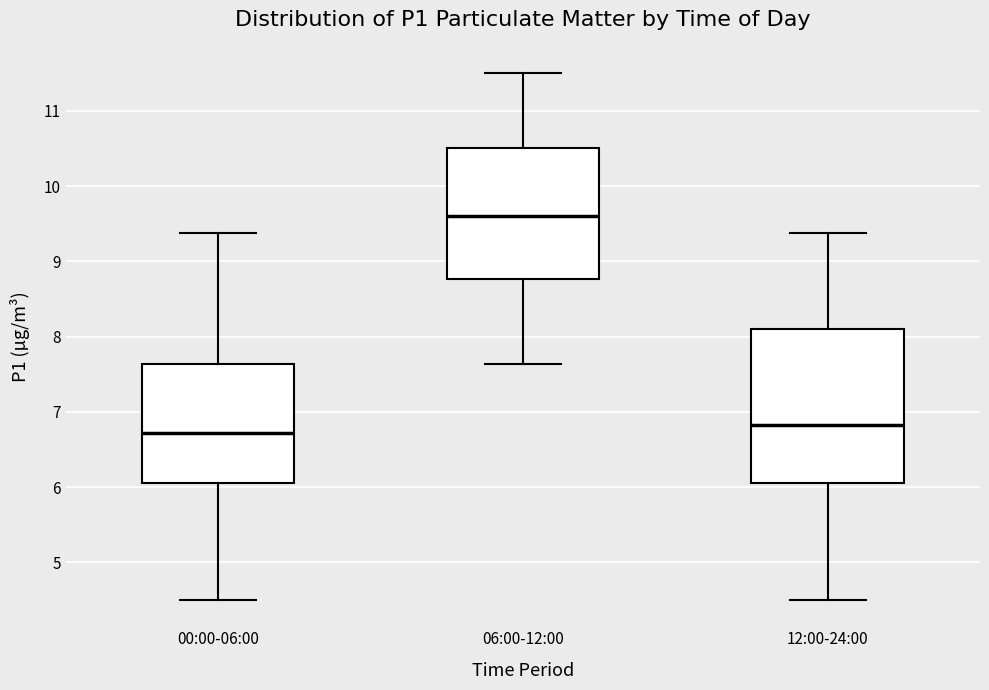

Reading left to right, transcribe this box plot: for each box, give where its median line is, the range the box spans, and where its two whiskers end, as read against the y-axis. The values are not printed on the chart, so give them approximately, as read against the axis.

00:00-06:00: median 6.7, box 6.1 to 7.6, whiskers 4.5 to 9.4
06:00-12:00: median 9.6, box 8.8 to 10.5, whiskers 7.6 to 11.5
12:00-24:00: median 6.8, box 6.1 to 8.1, whiskers 4.5 to 9.4